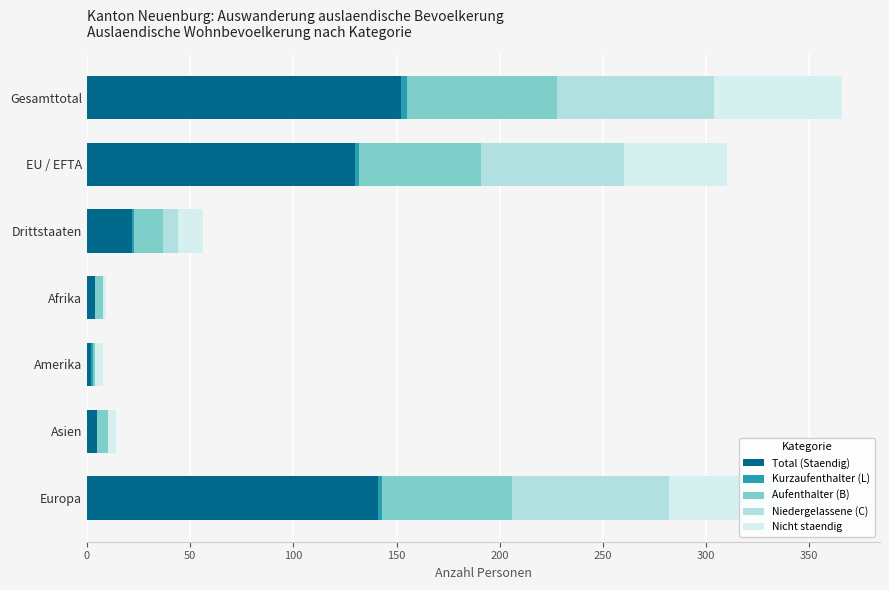

How many distinct data groups are displayed?

5